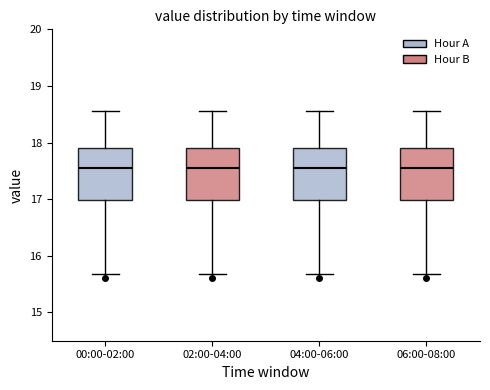

Reading left to right, transcribe this box plot: for each box, give where its median line is, the range the box spans, and where its two whiskers end, as read against the y-axis. The values are not printed on the chart, so give them approximately, as read against the axis.

00:00-02:00: median 17.6, box 17.0 to 17.9, whiskers 15.7 to 18.6
02:00-04:00: median 17.6, box 17.0 to 17.9, whiskers 15.7 to 18.6
04:00-06:00: median 17.6, box 17.0 to 17.9, whiskers 15.7 to 18.6
06:00-08:00: median 17.6, box 17.0 to 17.9, whiskers 15.7 to 18.6